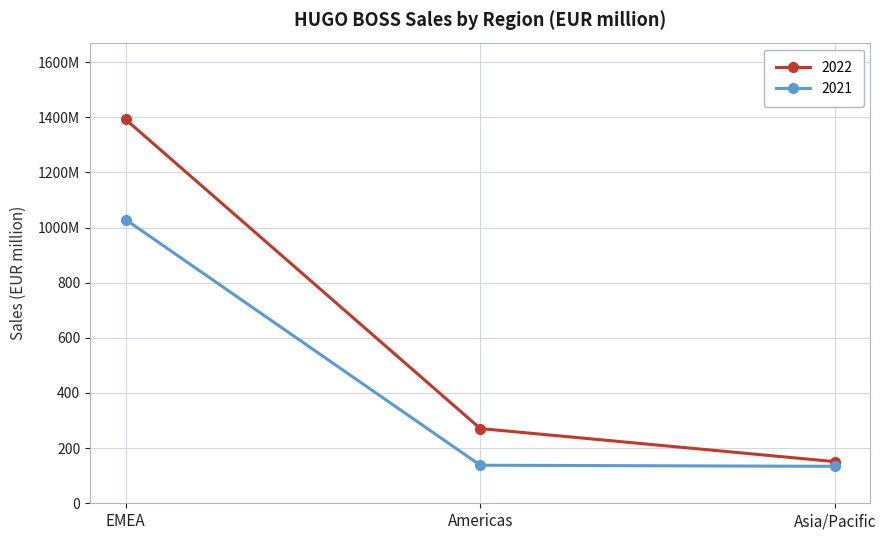

Rank the series by their average value, from lowest to highest.

2021, 2022